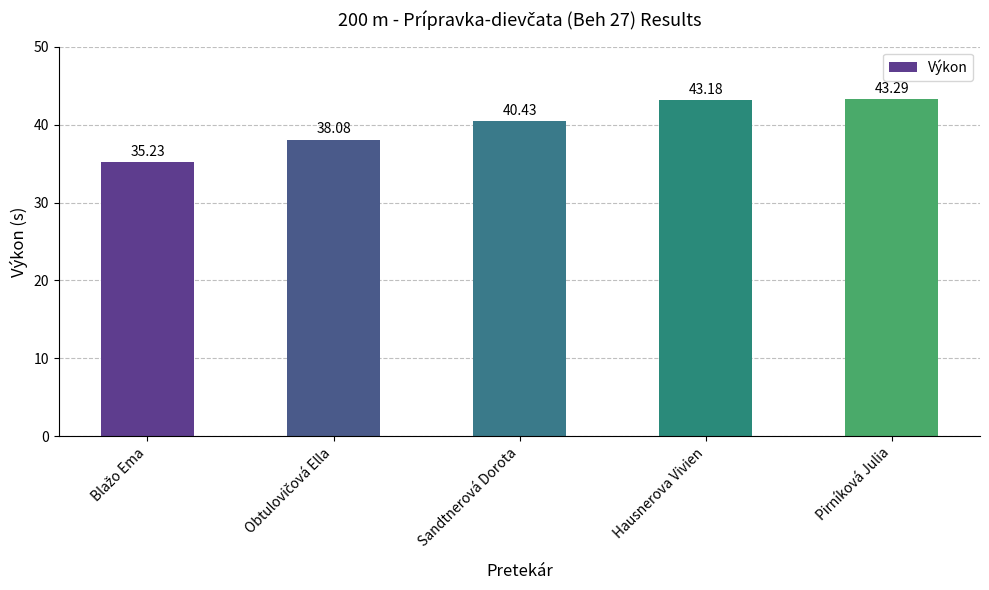

Between Hausnerova Vivien and Pirníková Julia, which is larger?

Pirníková Julia